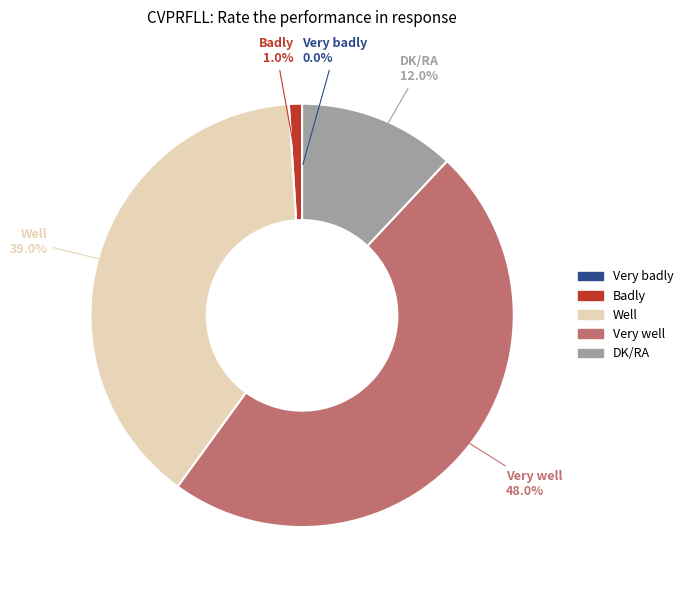

Which category has the biggest portion of the pie?

Very well